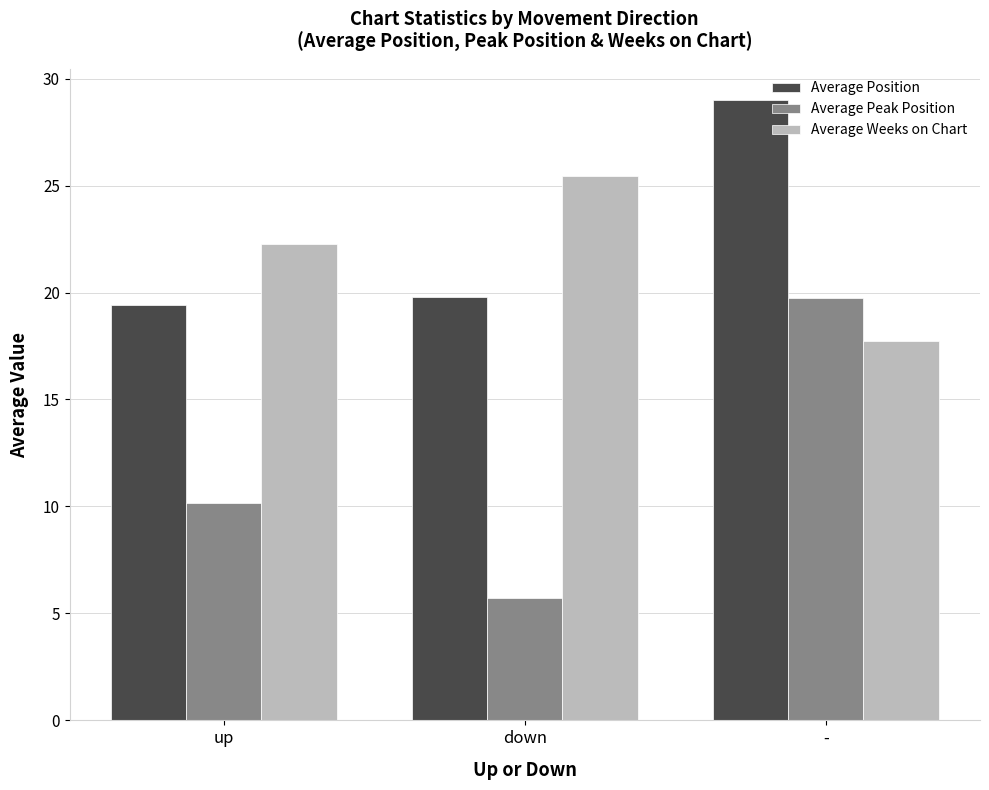

Count the number of data series in this chart.

3